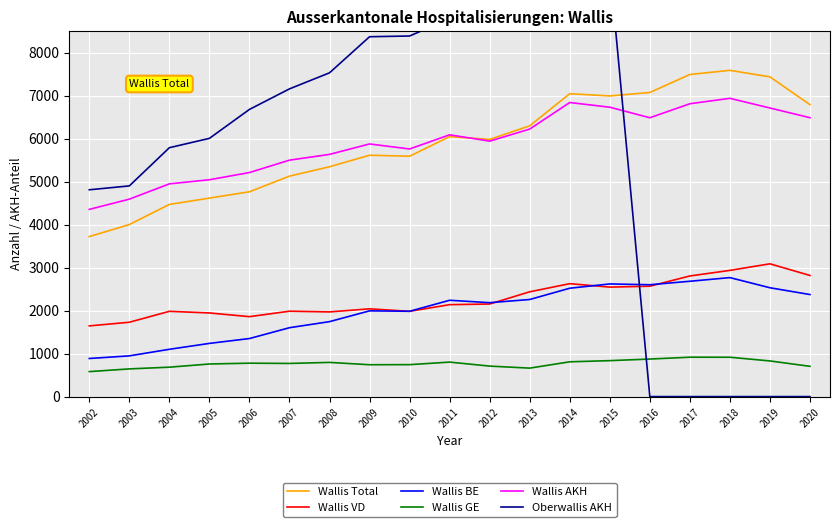

Reading left to right, extract all data points from this chart.

Wallis Total: 3721.0	4001.0	4469.0	4616.0	4763.0	5127.0	5345.0	5613.0	5590.0	6046.0	5981.0	6297.0	7044.0	6992.0	7072.0	7491.0	7587.0	7436.0	6789.0
Wallis VD: 1644.0	1729.0	1983.0	1945.0	1859.0	1986.0	1969.0	2041.0	1983.0	2138.0	2153.0	2437.0	2626.0	2546.0	2567.0	2805.0	2935.0	3088.0	2817.0
Wallis BE: 886.0	947.0	1100.0	1237.0	1350.0	1602.0	1743.0	1994.0	1984.0	2240.0	2184.0	2258.0	2520.0	2620.0	2601.0	2682.0	2767.0	2531.0	2373.0
Wallis GE: 581.0	644.0	684.0	758.0	777.0	771.0	795.0	741.0	743.0	802.0	709.0	662.0	809.0	836.0	873.0	916.0	915.0	829.0	704.0
Wallis AKH: 4353.6	4591.7	4947.3	5042.8	5210.7	5498.5	5632.5	5875.4	5758.3	6088.1	5940.4	6221.3	6839.0	6729.7	6485.1	6810.1	6936.7	6711.2	6486.0
Oberwallis AKH: 4809.6	4899.7	5788.4	6005.4	6678.6	7156.2	7529.9	8369.1	8385.8	8790.7	8860.4	9073.1	9874.2	9980.8	0.0	0.0	0.0	0.0	0.0